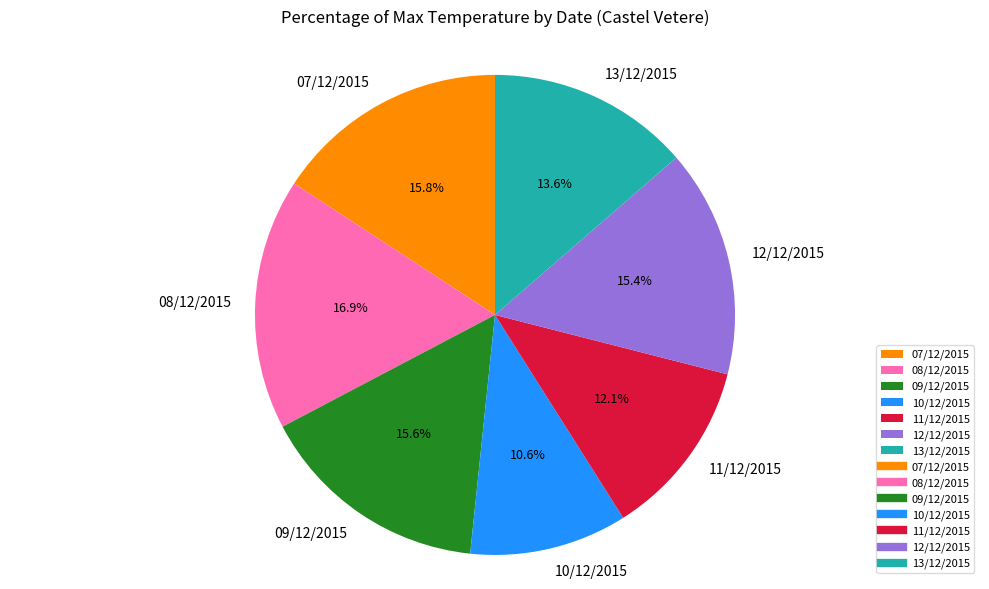

Which category has the biggest portion of the pie?

08/12/2015